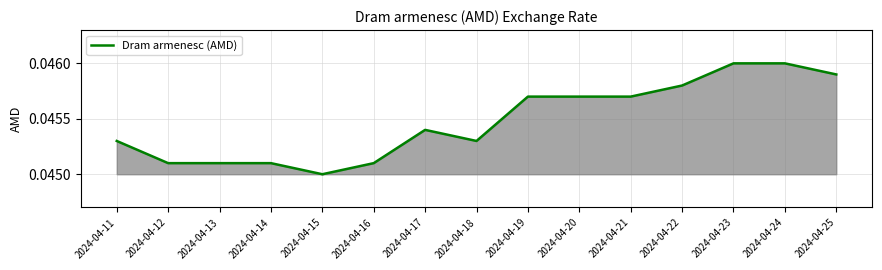

Which has a higher value, 2024-04-17 or 2024-04-16?

2024-04-17